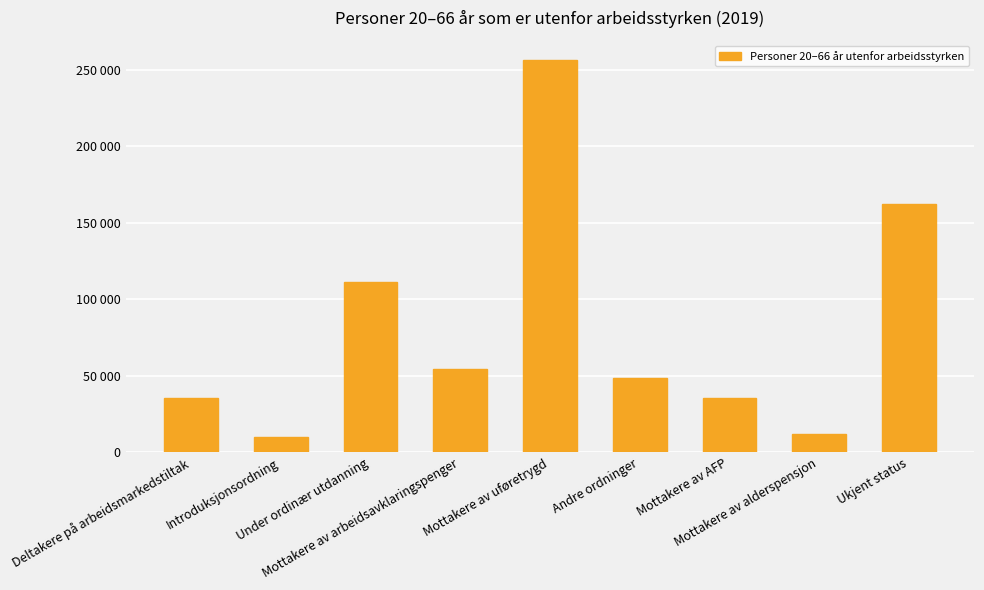

Reading left to right, transcribe all the data shown in this chart.

35294	10102	111470	54490	256159	48696	35303	12147	162485